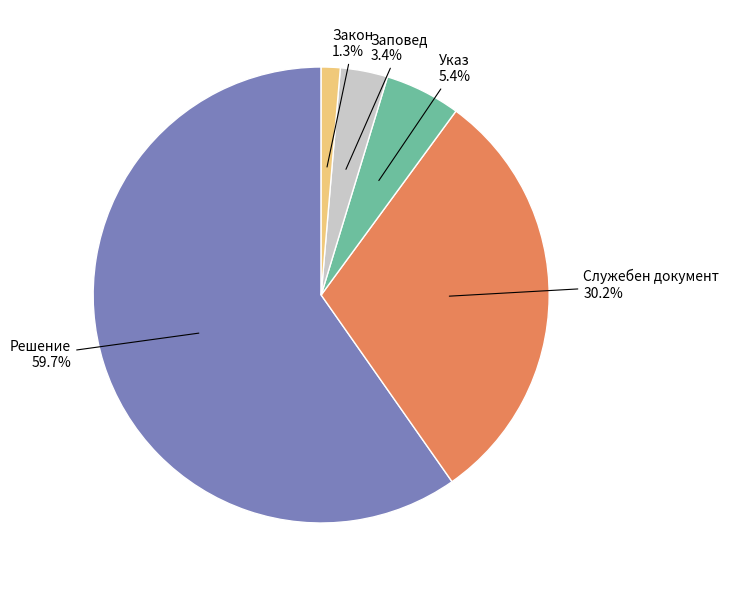

Is there a majority slice in this chart?

Yes